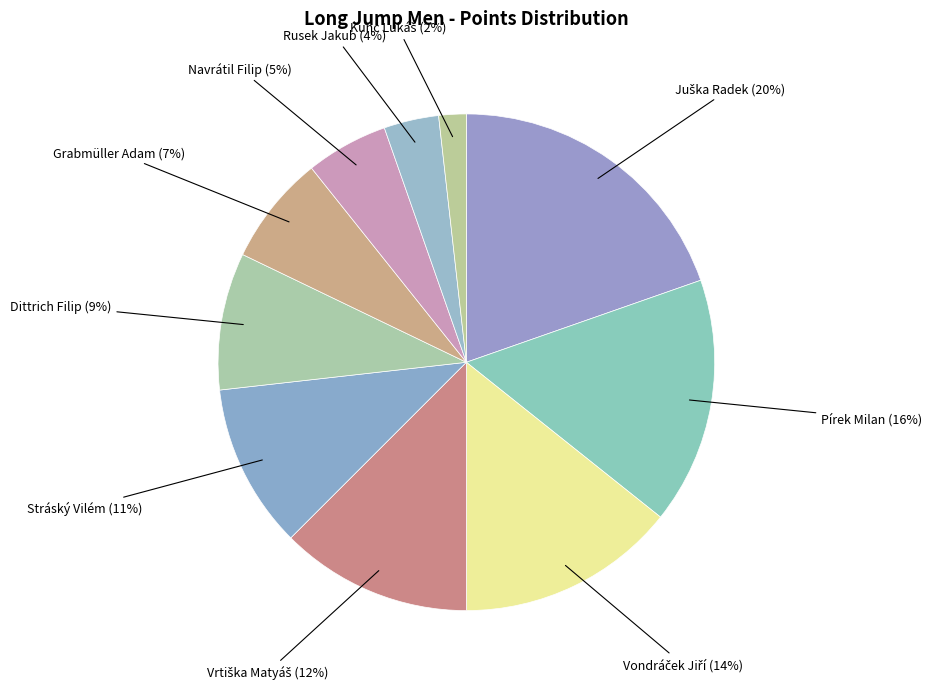

How many slices are in this pie chart?

10